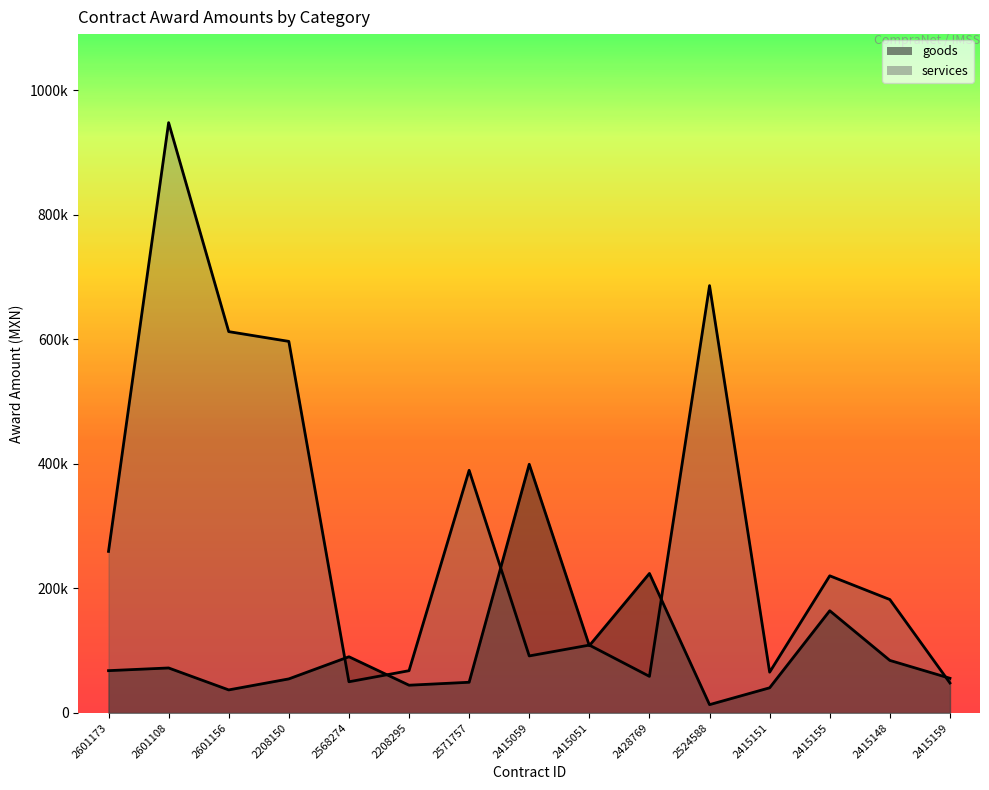

Which has a higher value, 2568274 or 2601173?

2568274